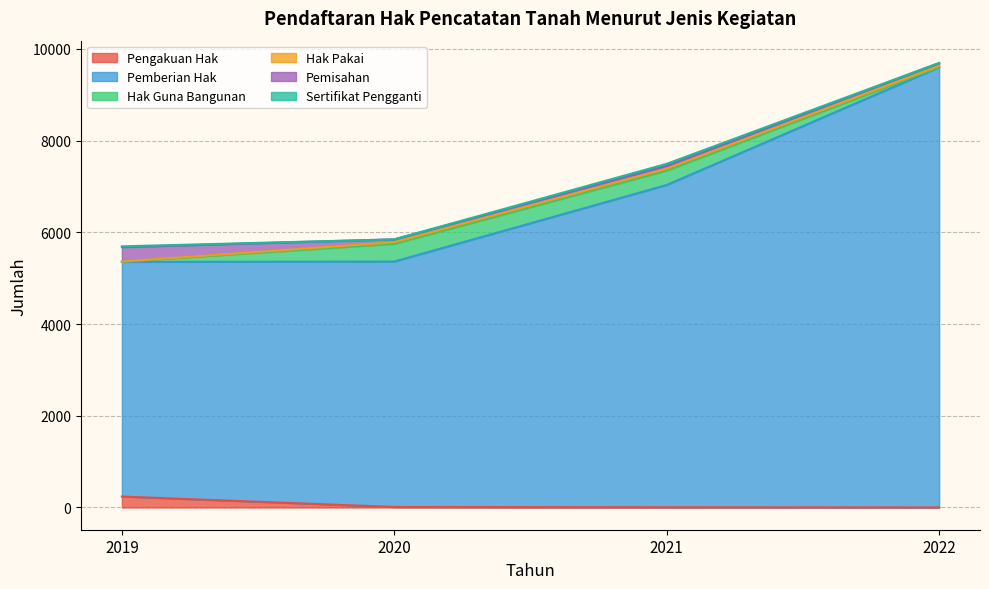

True or false: Sertifikat Pengganti and Pemberian Hak cross at least once.

False